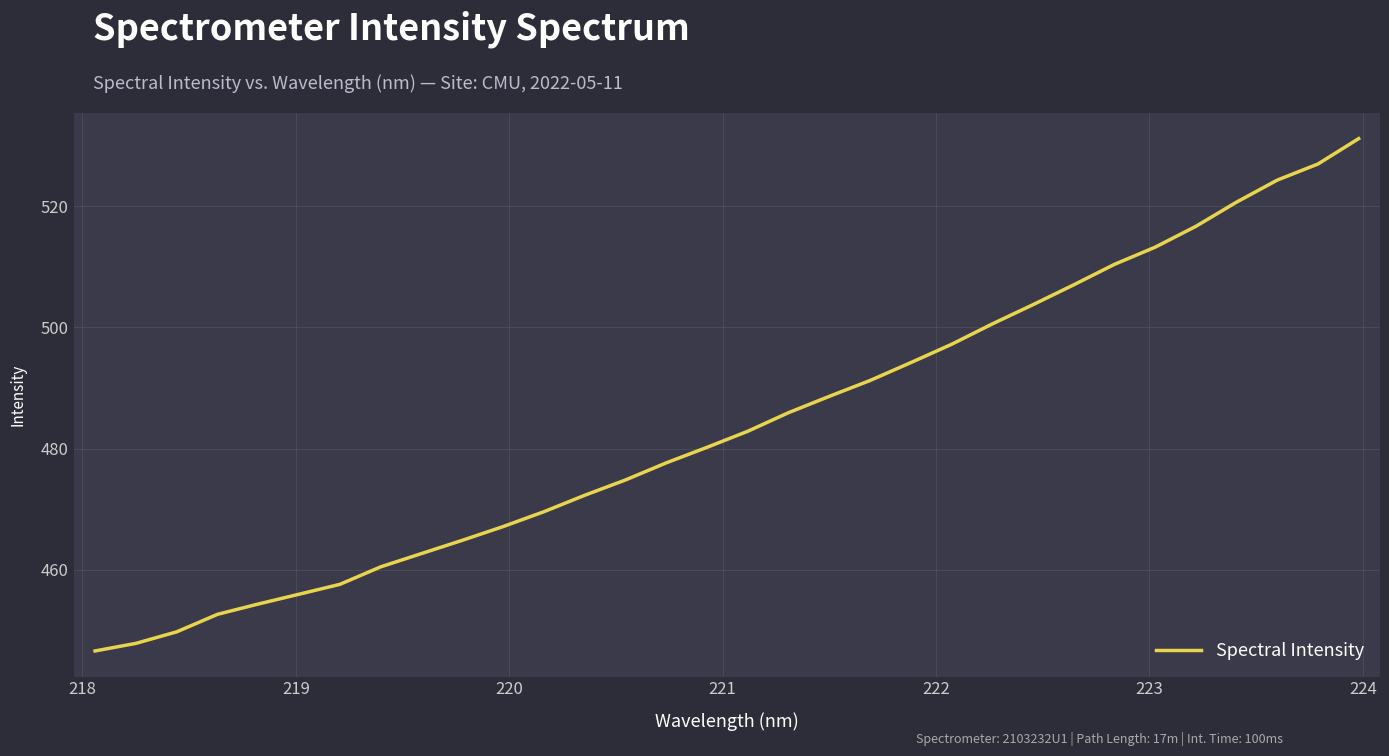

Count the number of data series in this chart.

1